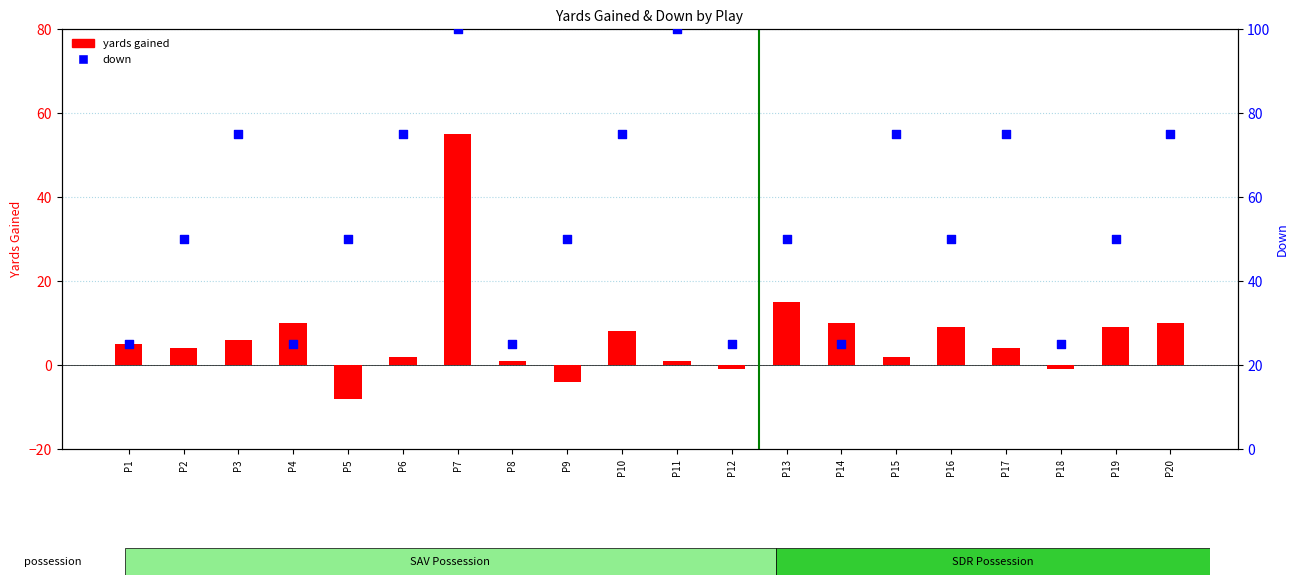

Which series has the largest Y range (max minus min)?

down (scaled)